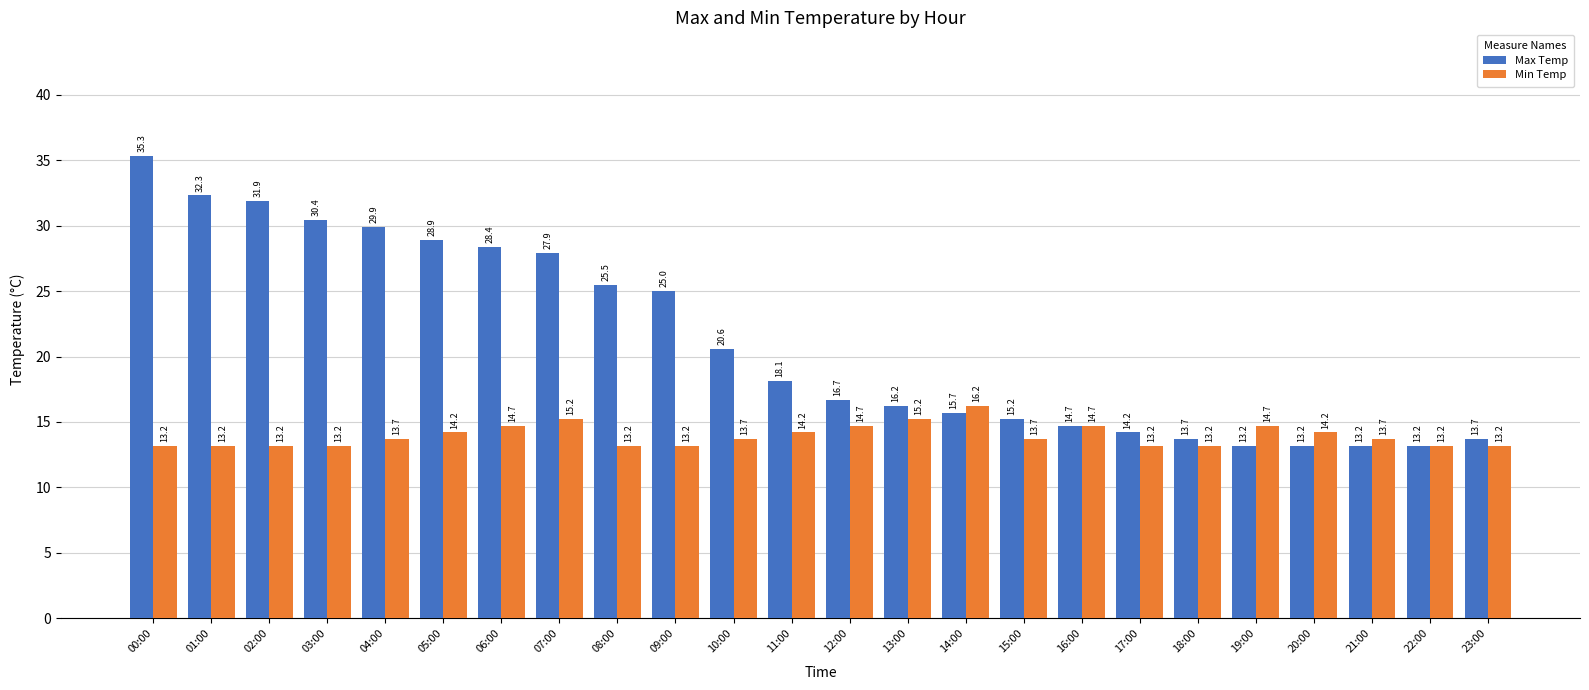

What is the highest value of the Min Temp series?

16.2